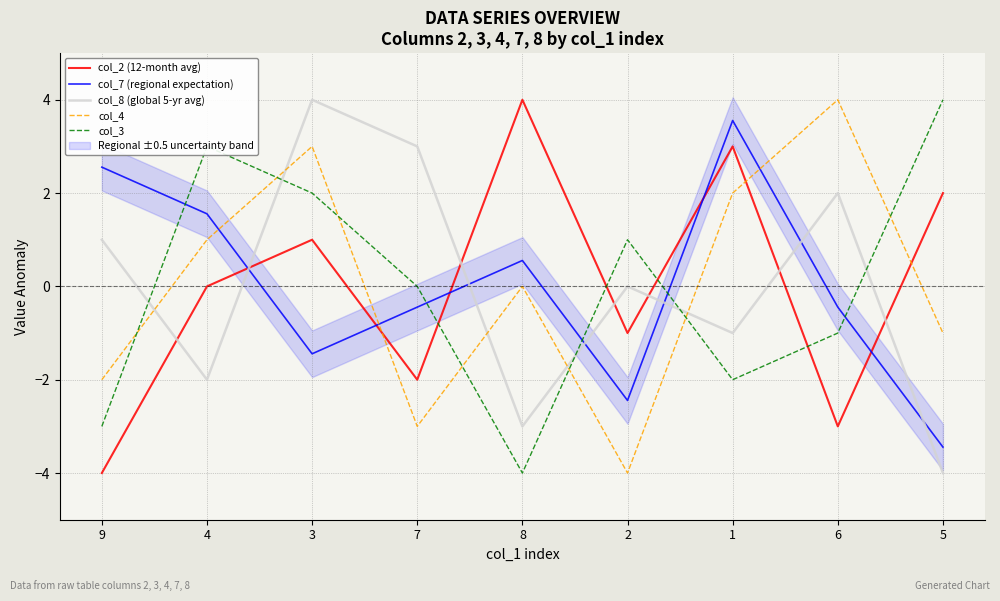

Rank the categories by col_8 (global 5-yr avg) value from lowest to highest.

5, 8, 4, 1, 2, 9, 6, 7, 3